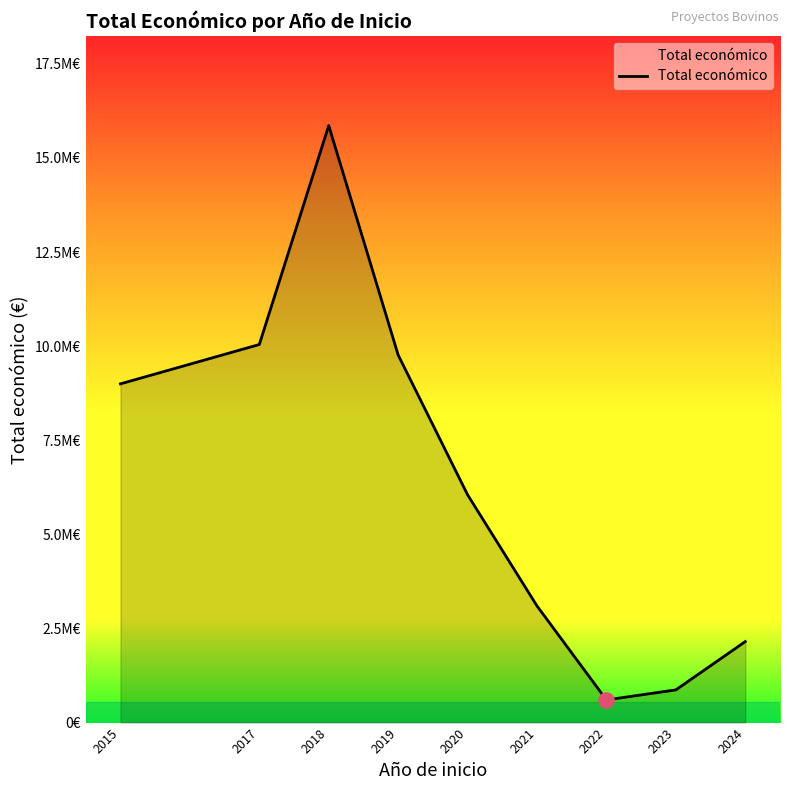

What is the change in value from 2015 to 2021?

-5899966